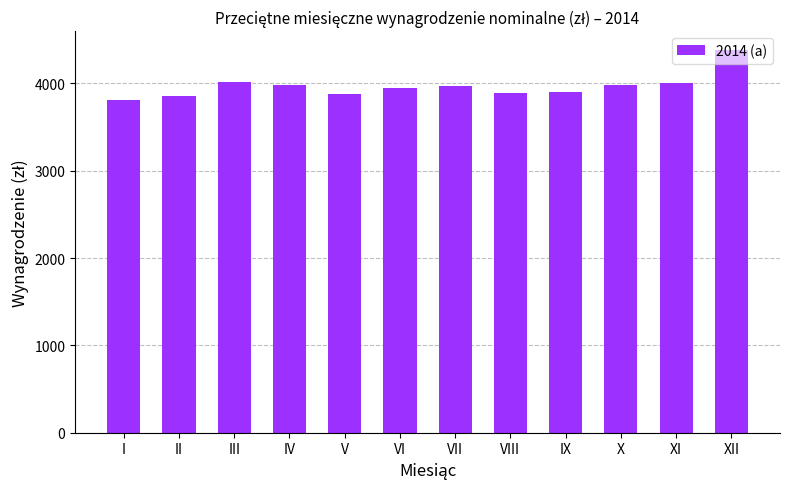

What is the smallest value displayed?

3805.3